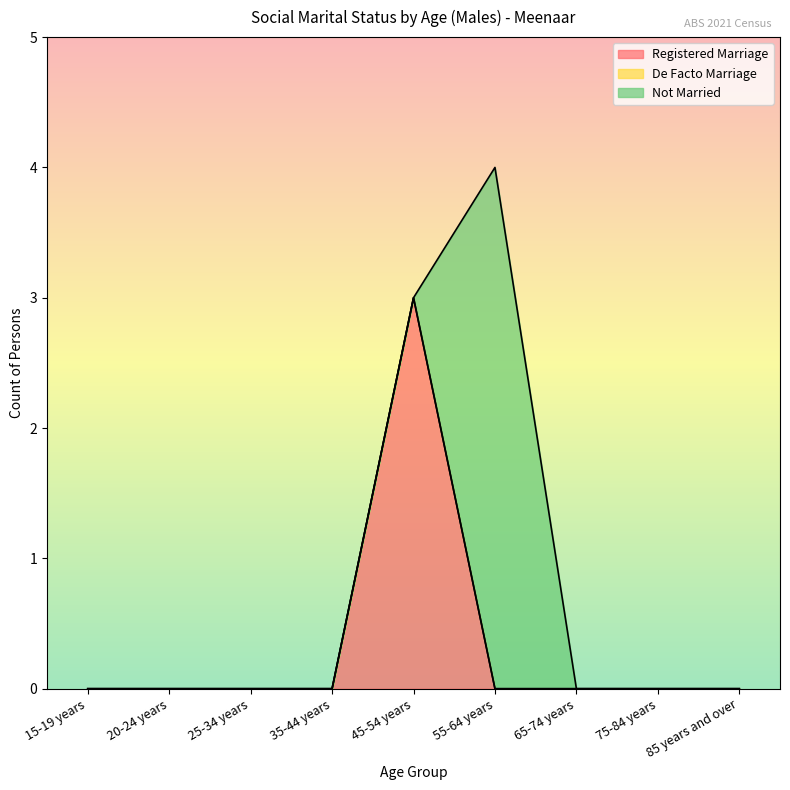

What is the label of the 3rd point from the left?

25-34 years